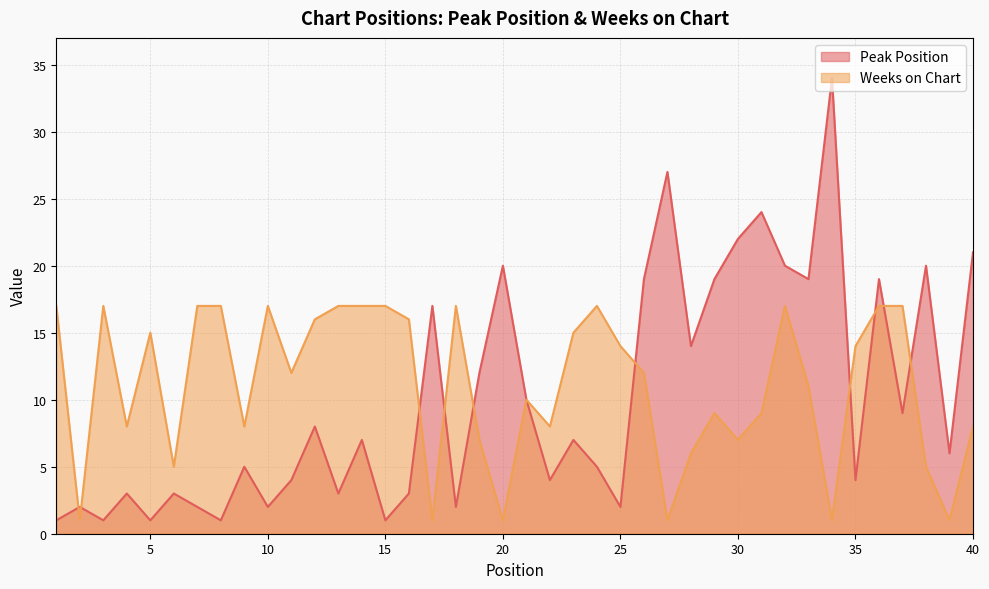

What is the spread (max minus min) of values at 37?

8